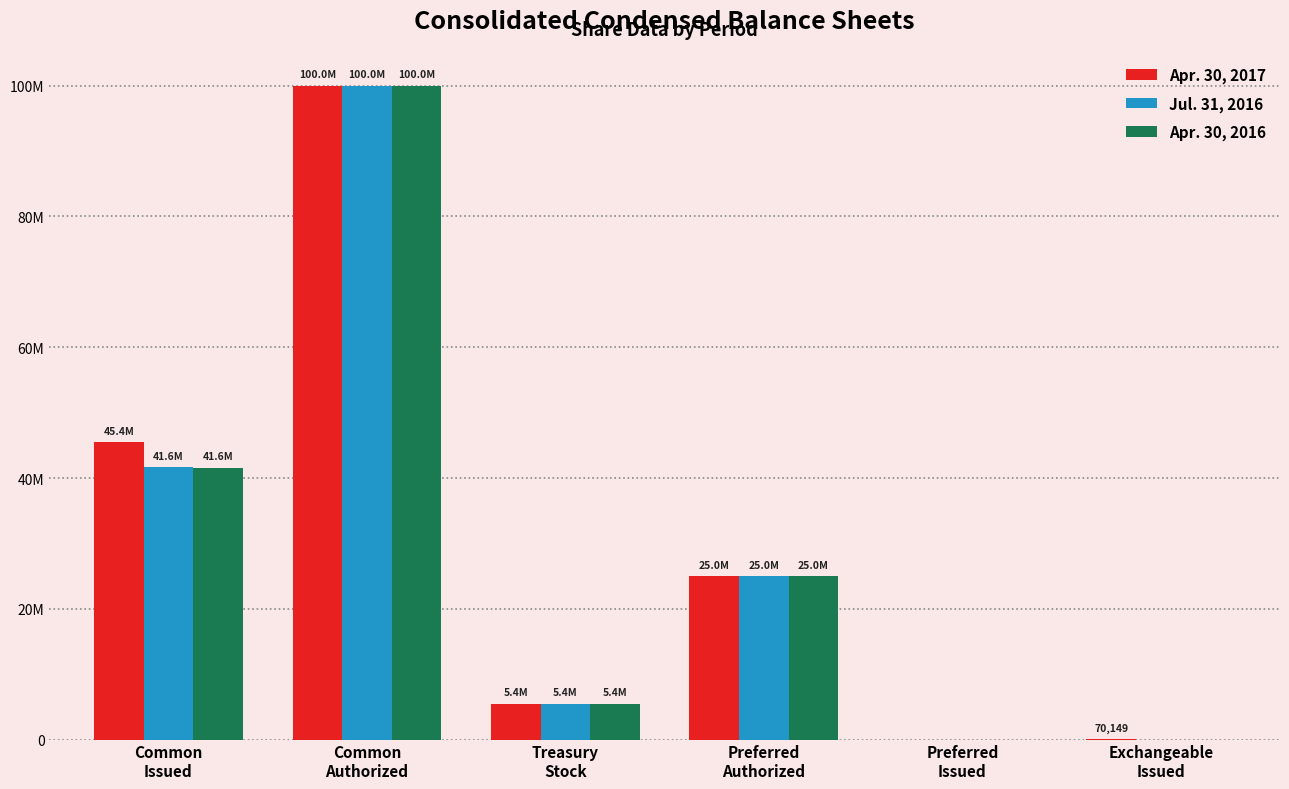

At which label is Apr. 30, 2016 closest to 50000000?

Common
Issued